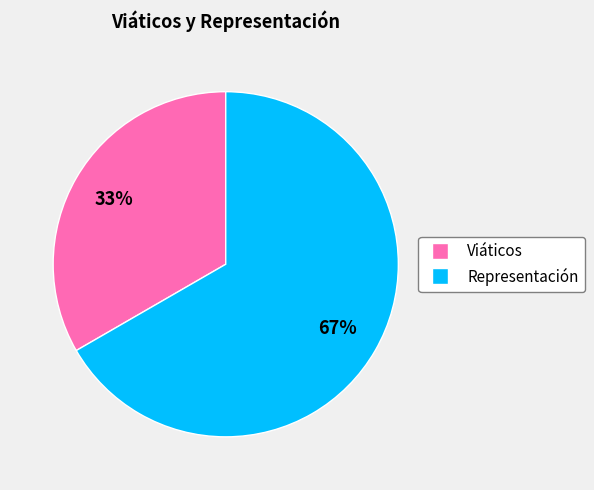

Between Representación and Viáticos, which is larger?

Representación